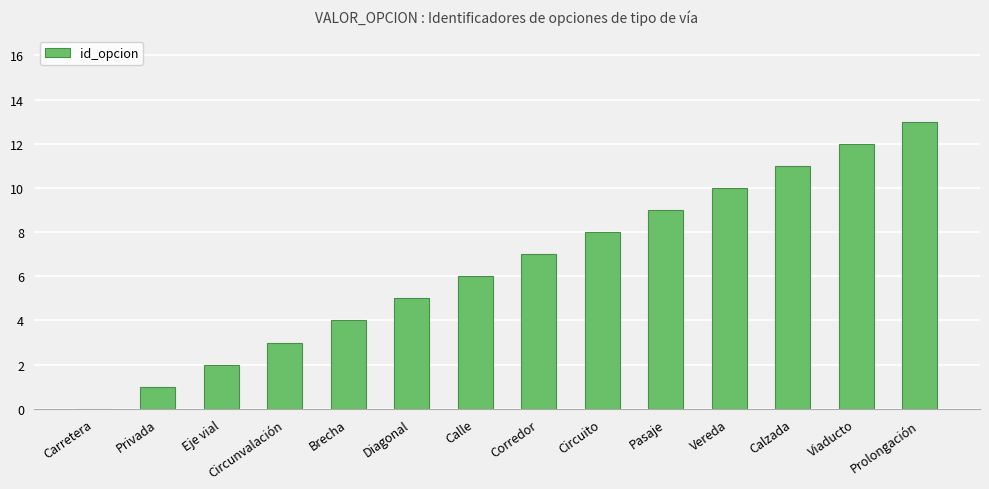

What is the sum of all values?

91